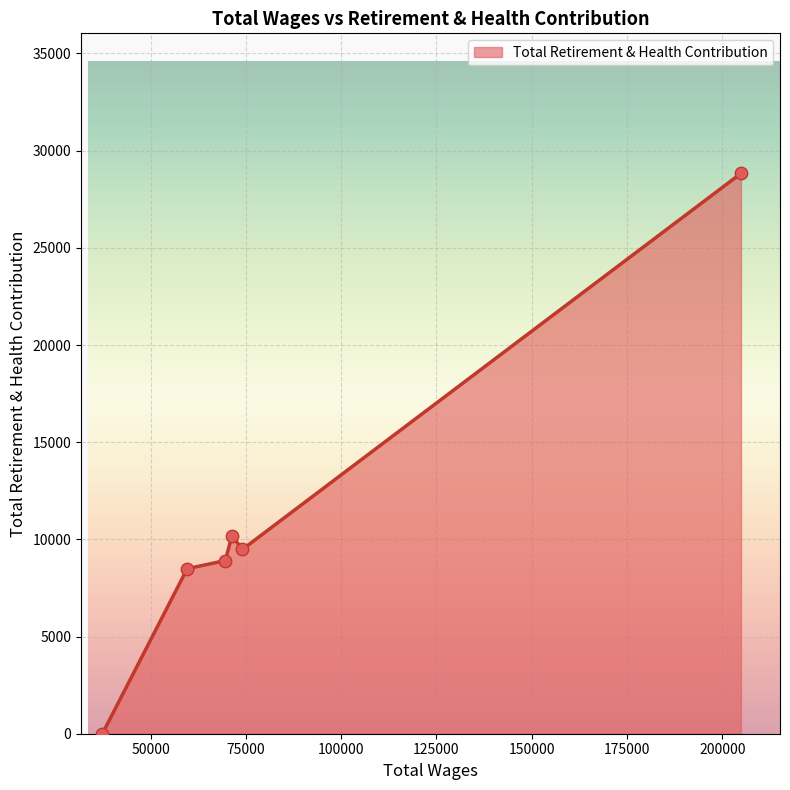

What is the greatest value displayed?

28829